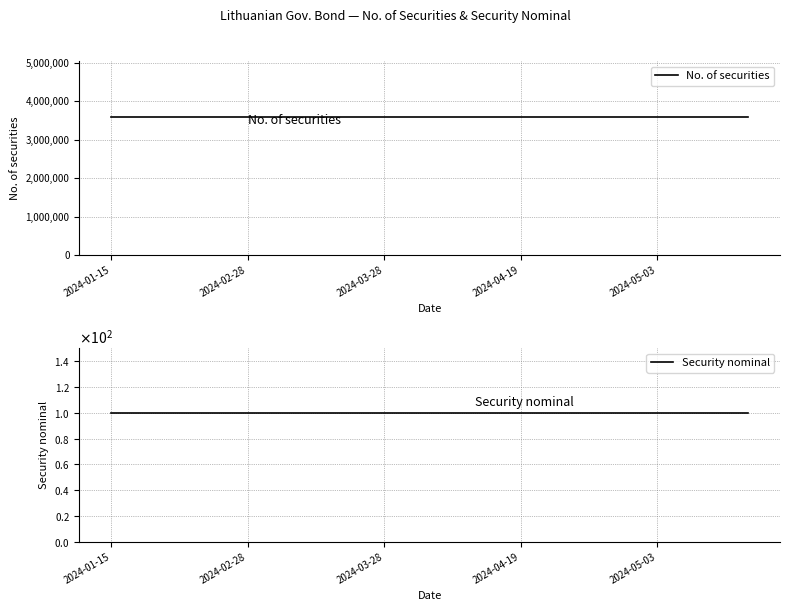

What is the sum of the Security nominal values at 14 and 2024-03-28?

200